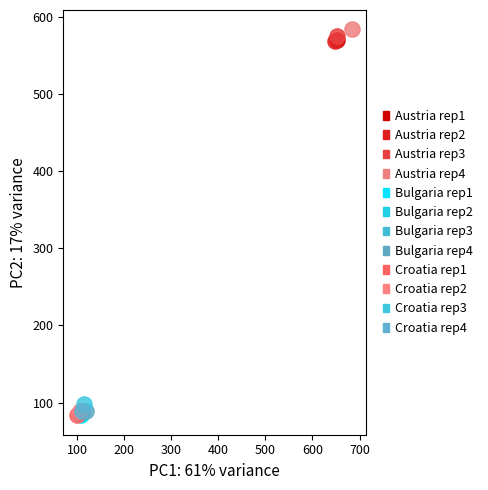

What are all the series names shown in the legend?

Austria rep1, Austria rep2, Austria rep3, Austria rep4, Bulgaria rep1, Bulgaria rep2, Bulgaria rep3, Bulgaria rep4, Croatia rep1, Croatia rep2, Croatia rep3, Croatia rep4